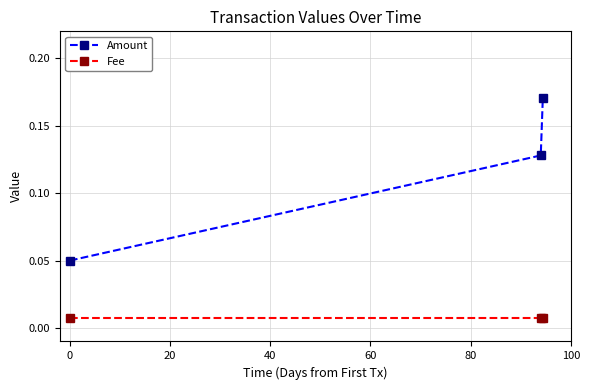

Does the chart display data point markers on the line(s)?

Yes